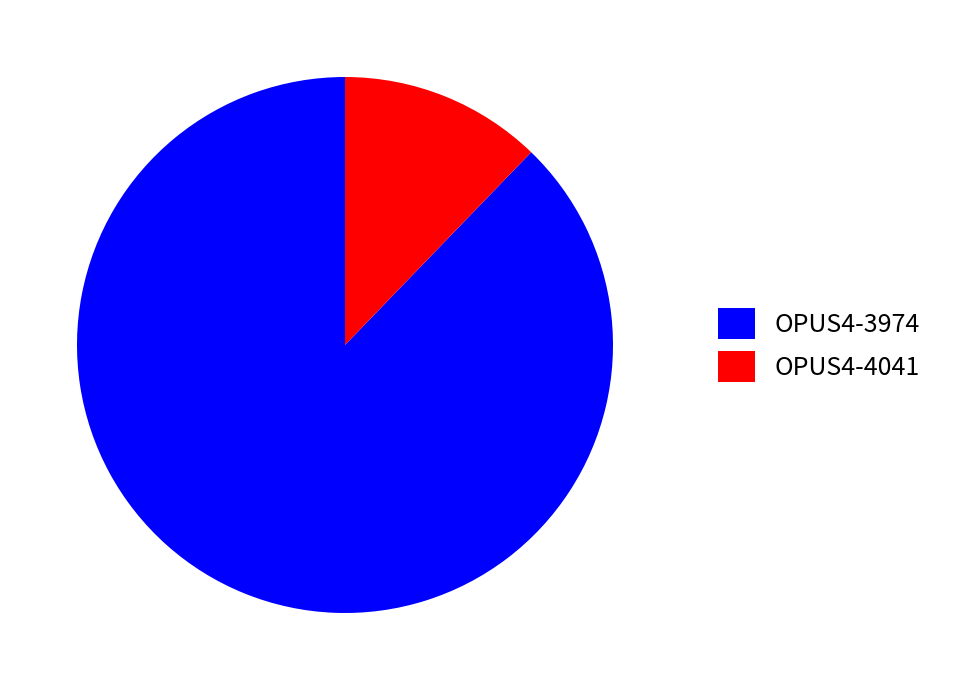

Is OPUS4-4041 the majority of the pie?

No